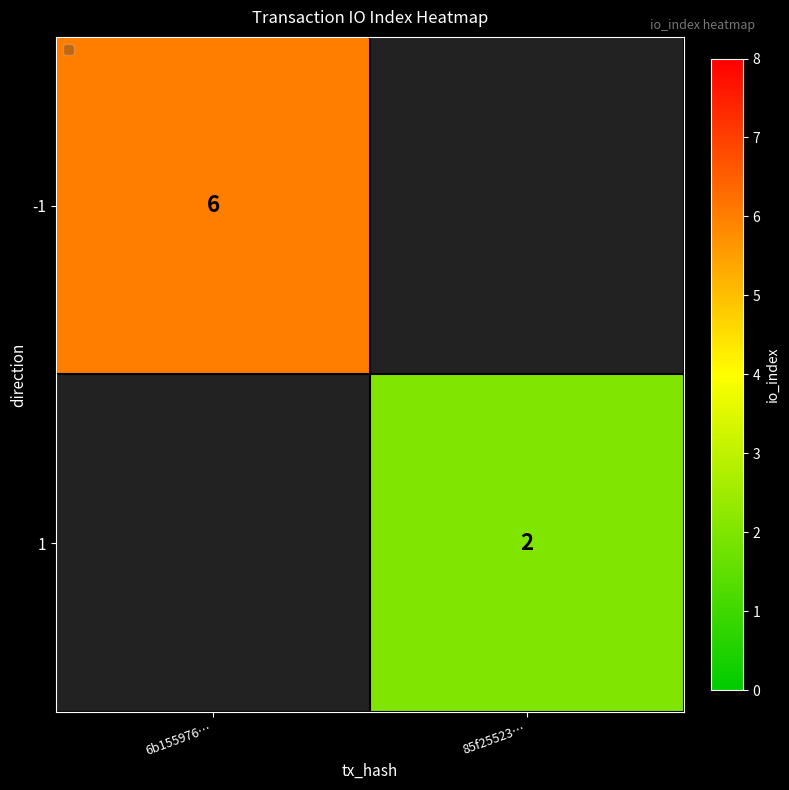

Is the value of -1 at 6b155976… greater than the value of 1 at 85f25523…?

Yes